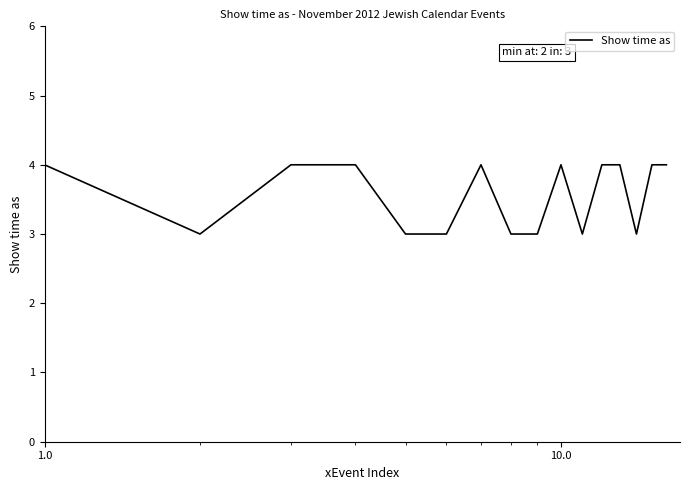

Reading left to right, transcribe all the data shown in this chart.

4	3	4	4	3	3	4	3	3	4	3	4	4	3	4	4